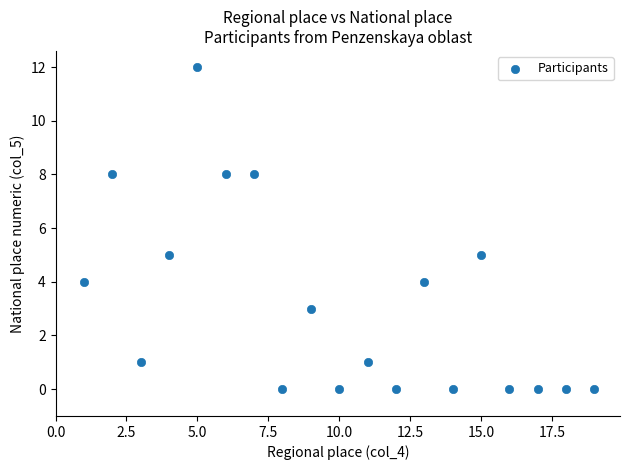

What is the range of X values (max minus min)?

18